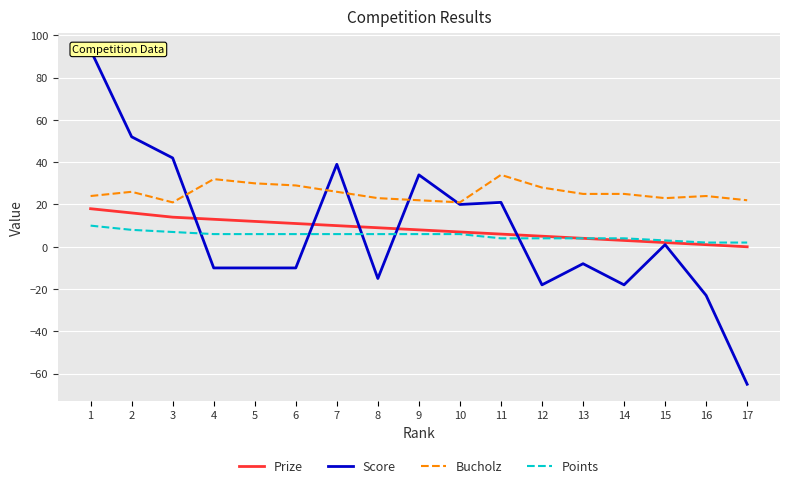

What is the greatest value displayed?

93